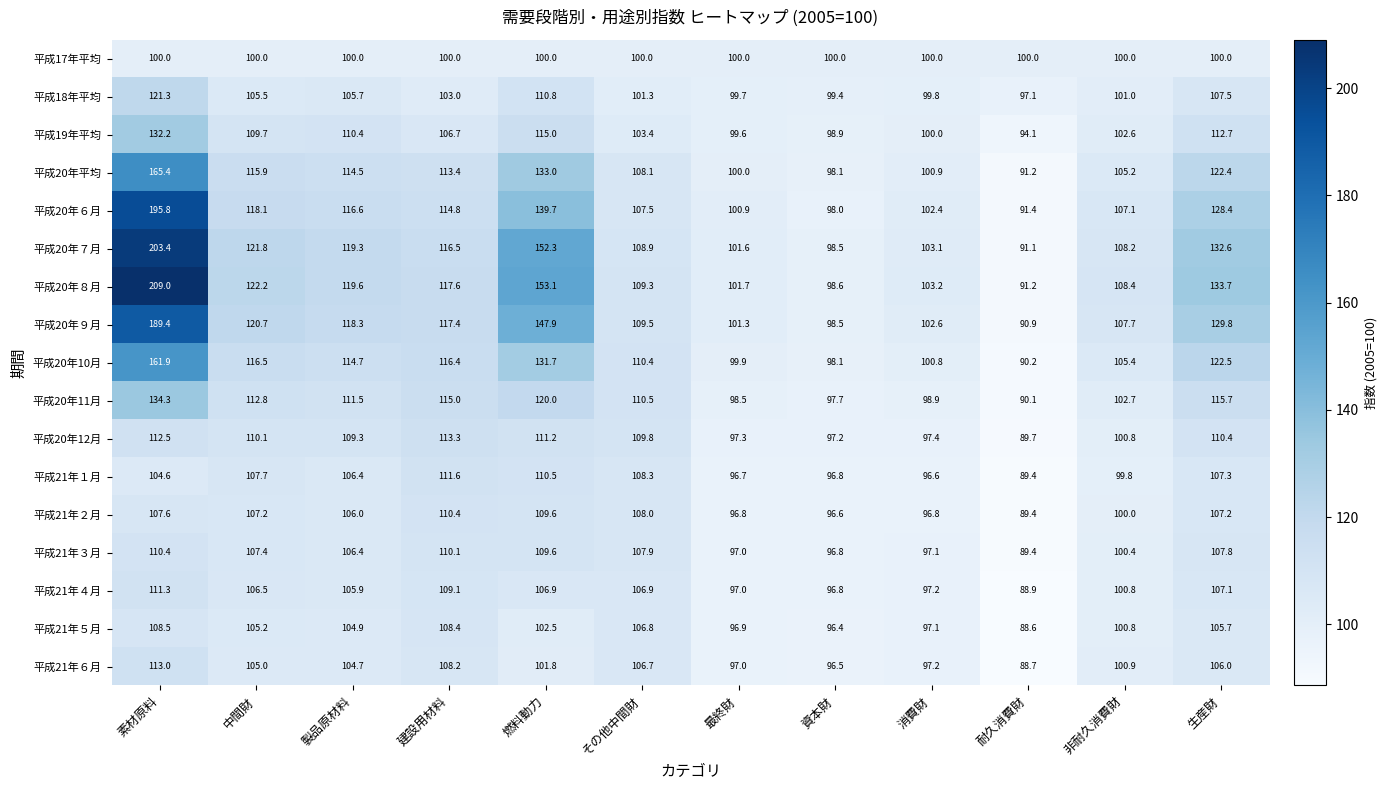

What is the maximum value shown in the chart?

209.0